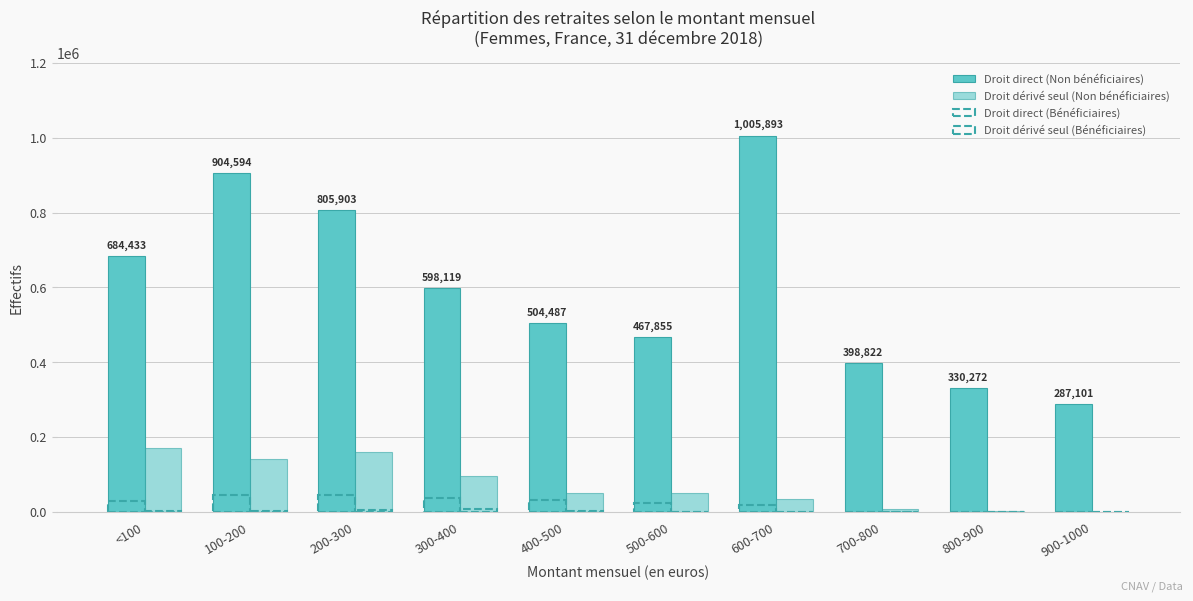

Is it true that Droit direct (Bénéficiaires) equals 240 at 700-800?

False